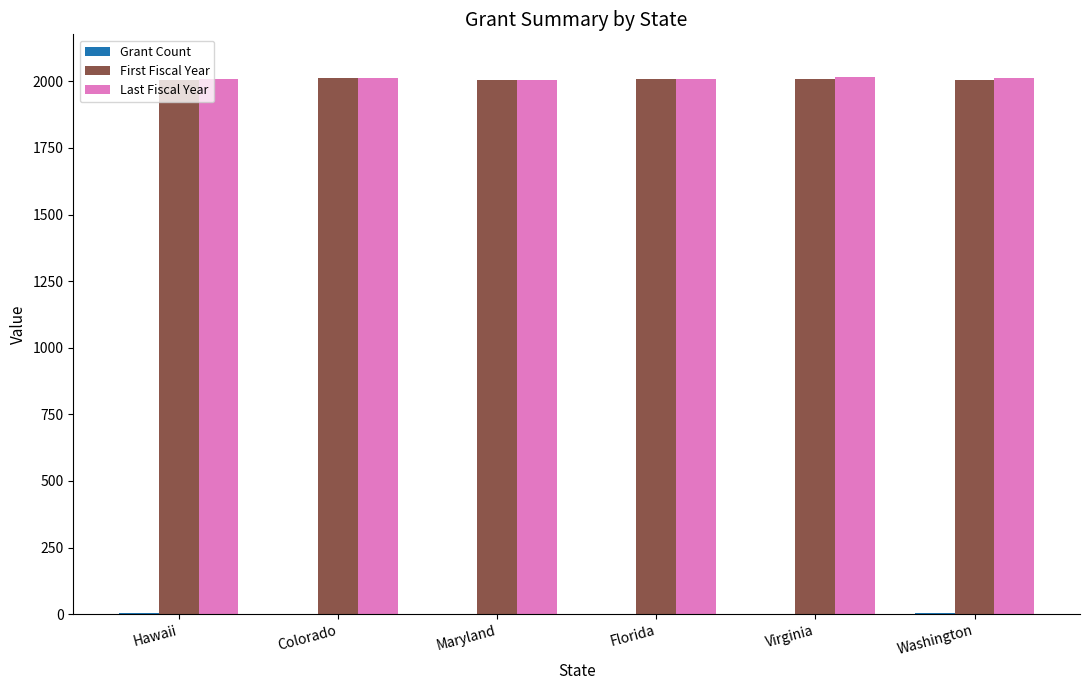

What is the sum of all Last Fiscal Year values?

12065